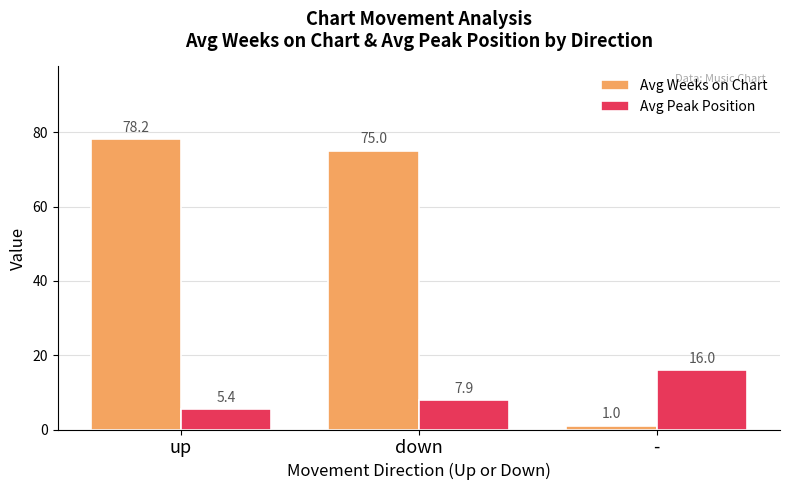

What are all the series names shown in the legend?

Avg Weeks on Chart, Avg Peak Position